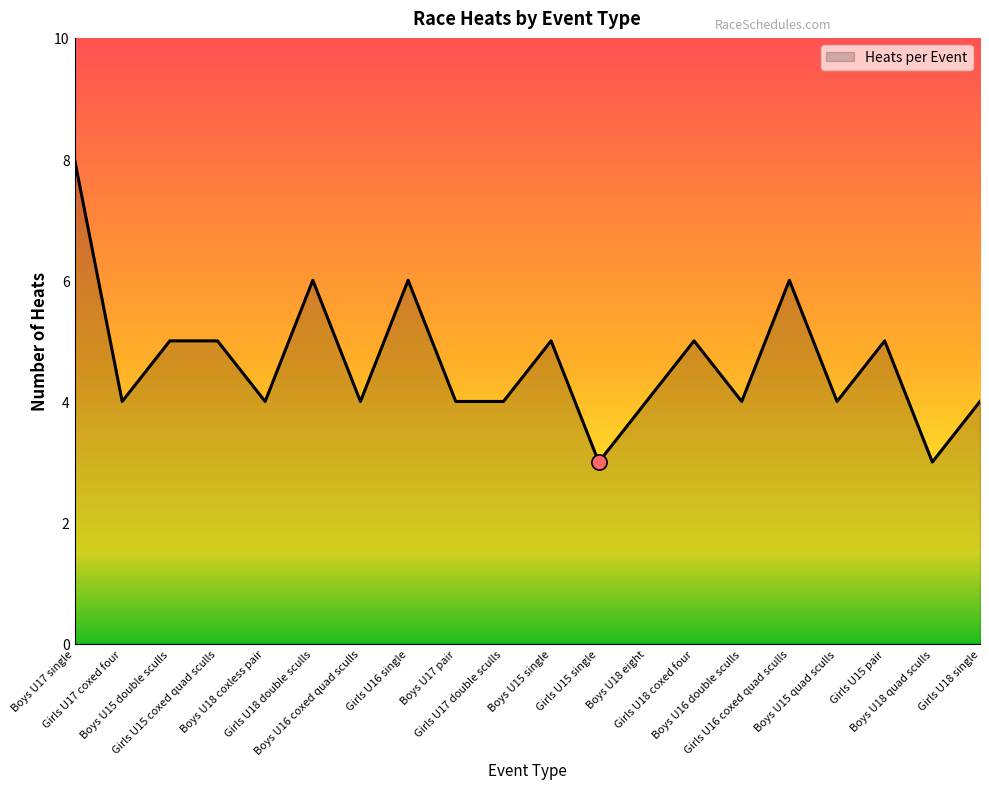

Approximately how many times larger is the value at Boys U17 single compared to Girls U18 coxed four?

1.6